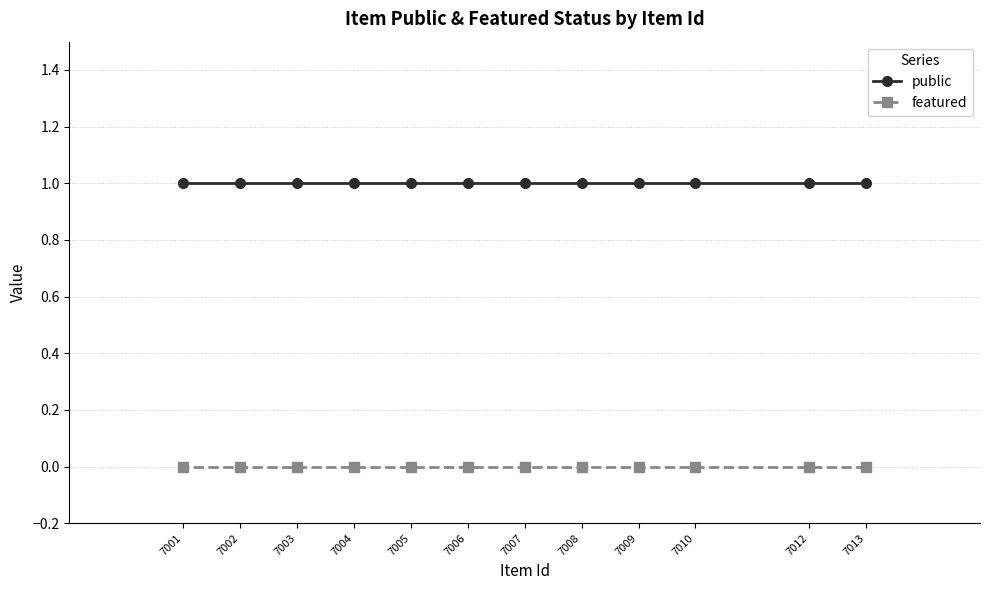

At how many categories does at least one series exceed 0?

12